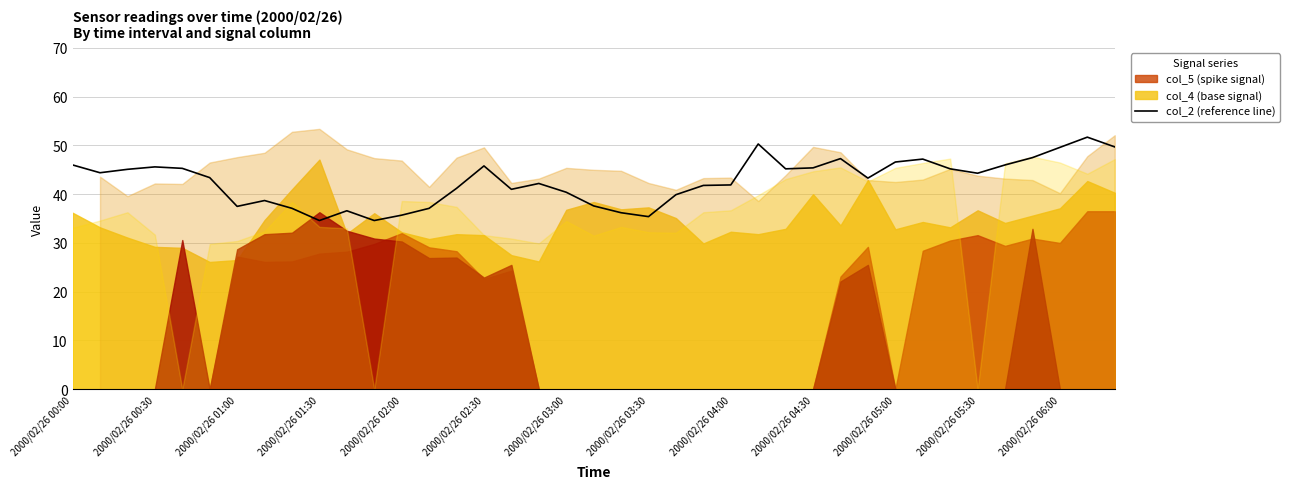

The value at 23 is 41.8. True or false?

True